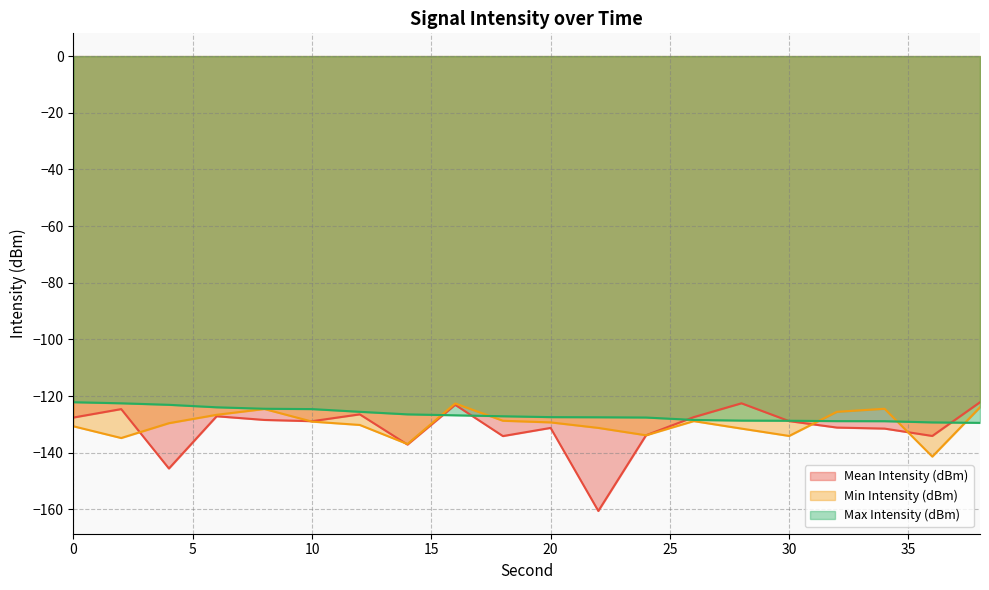

What is the difference between the maximum and minimum values in the Max Intensity (dBm) series?

7.3